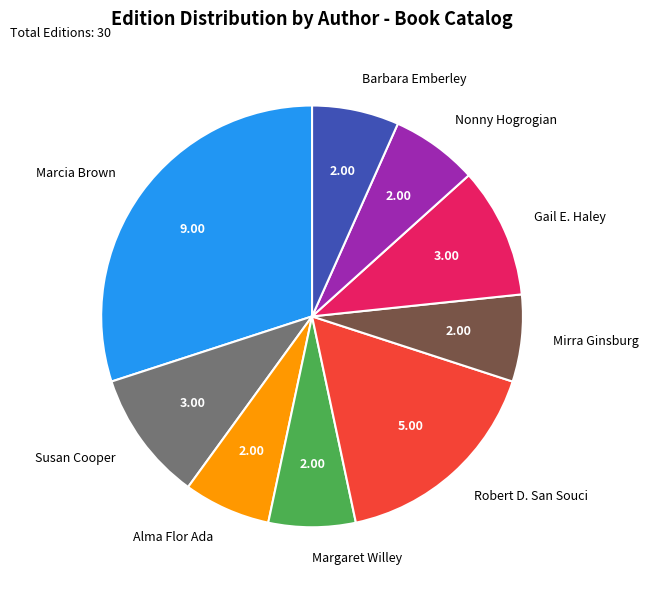

Is the sum of Alma Flor Ada and Robert D. San Souci greater than half?

No